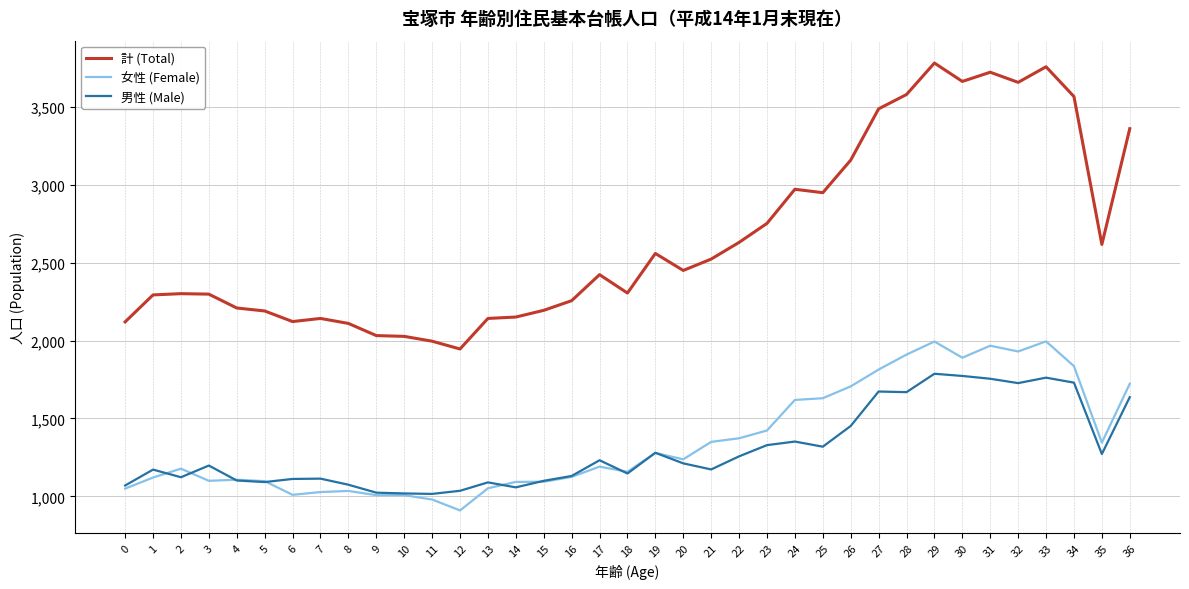

How many categories are shown in the chart?

37